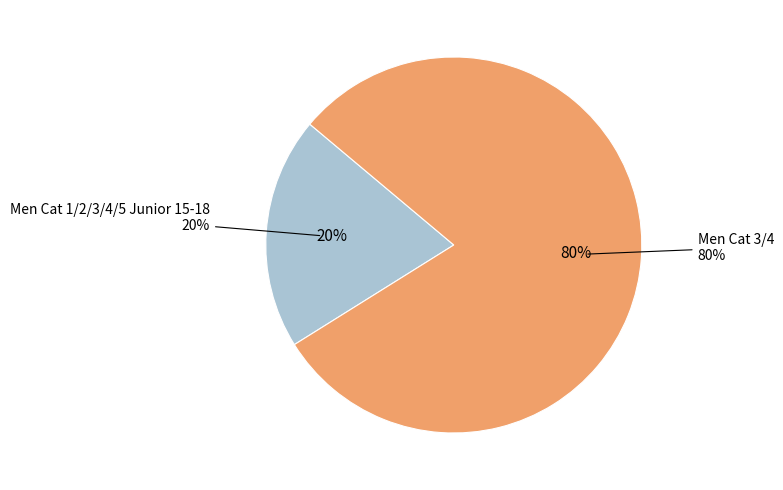

What portion of the pie excludes Men Cat 1/2/3/4/5 Junior 15-18?

80.0%